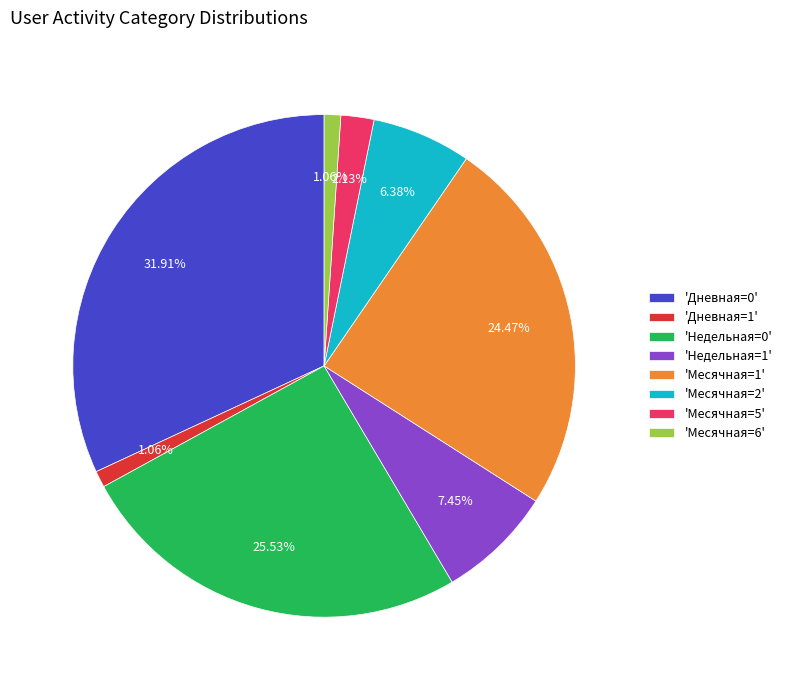

Is 'Месячная=6' the majority of the pie?

No